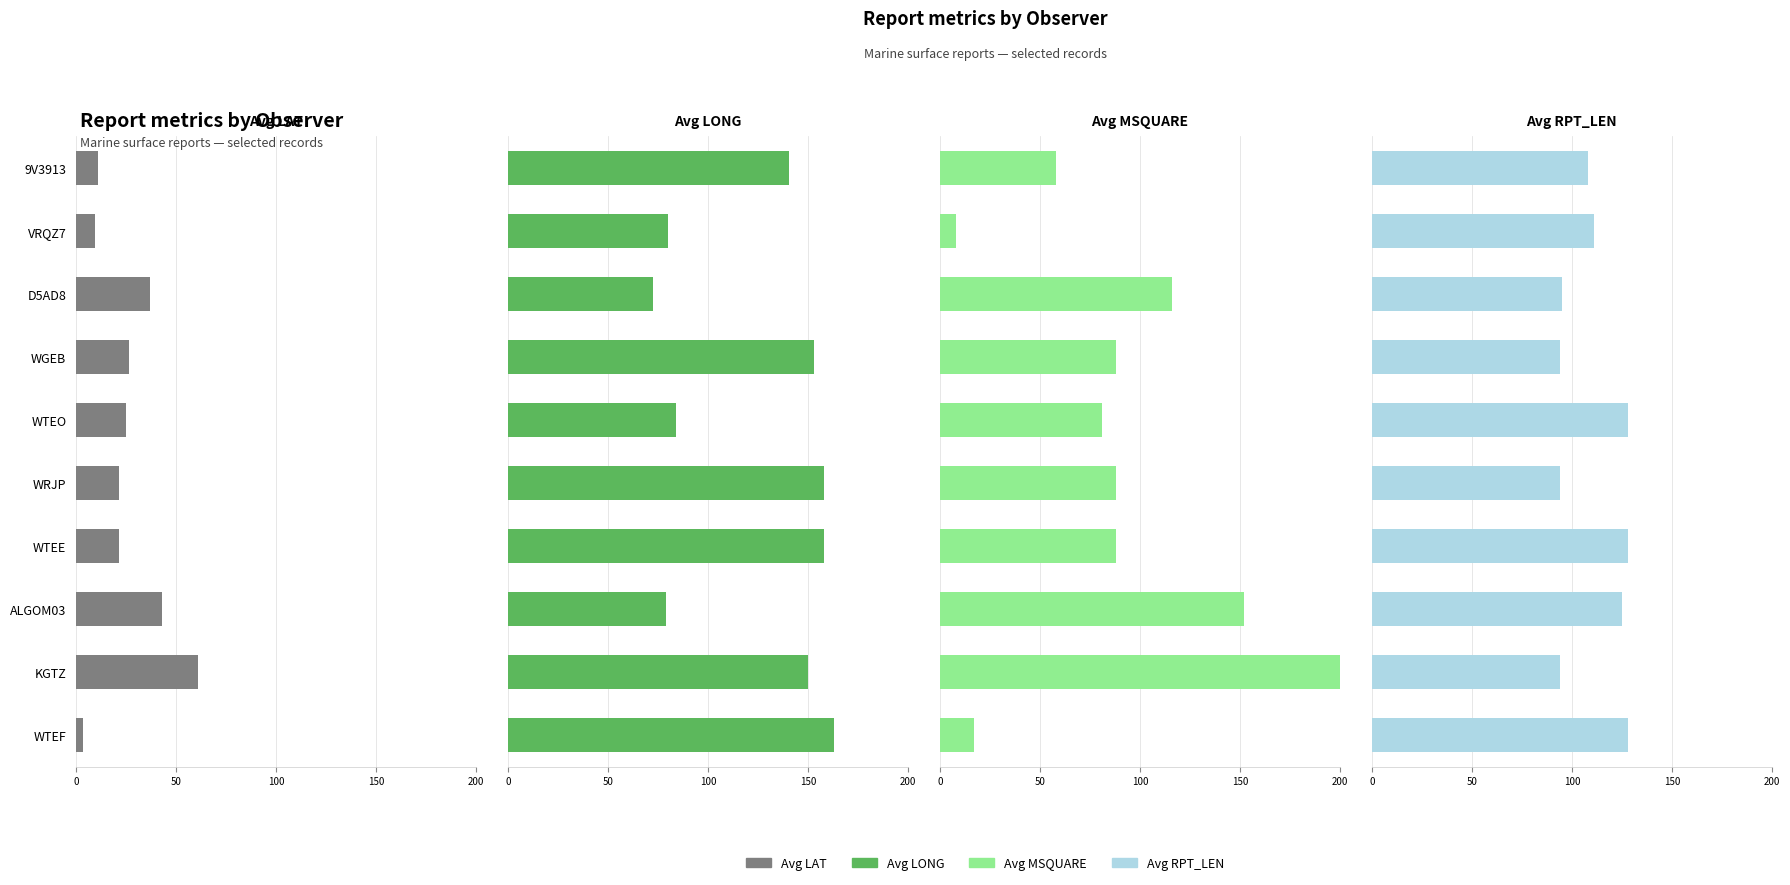

What is the approximate value of Avg LAT at WTEE?

21.4